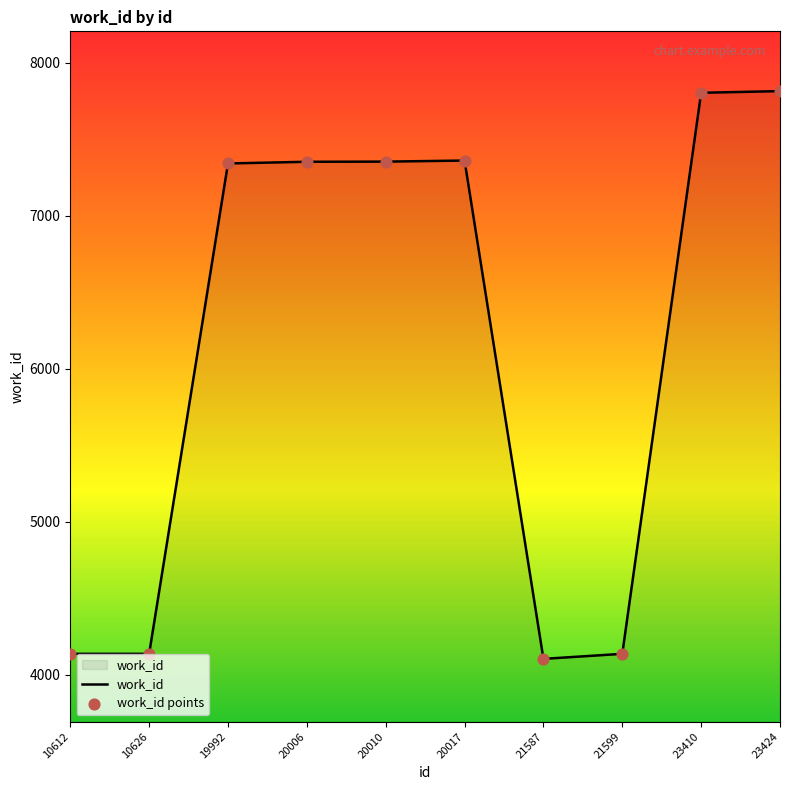

What is the difference between the values at 23410 and 20017?

443